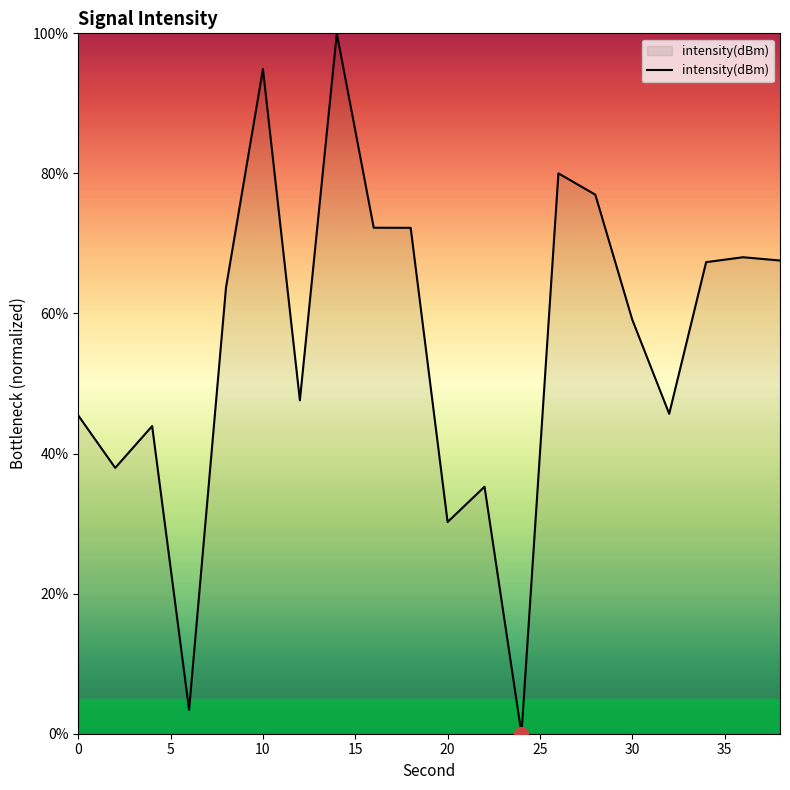

How many values are below 63?

10